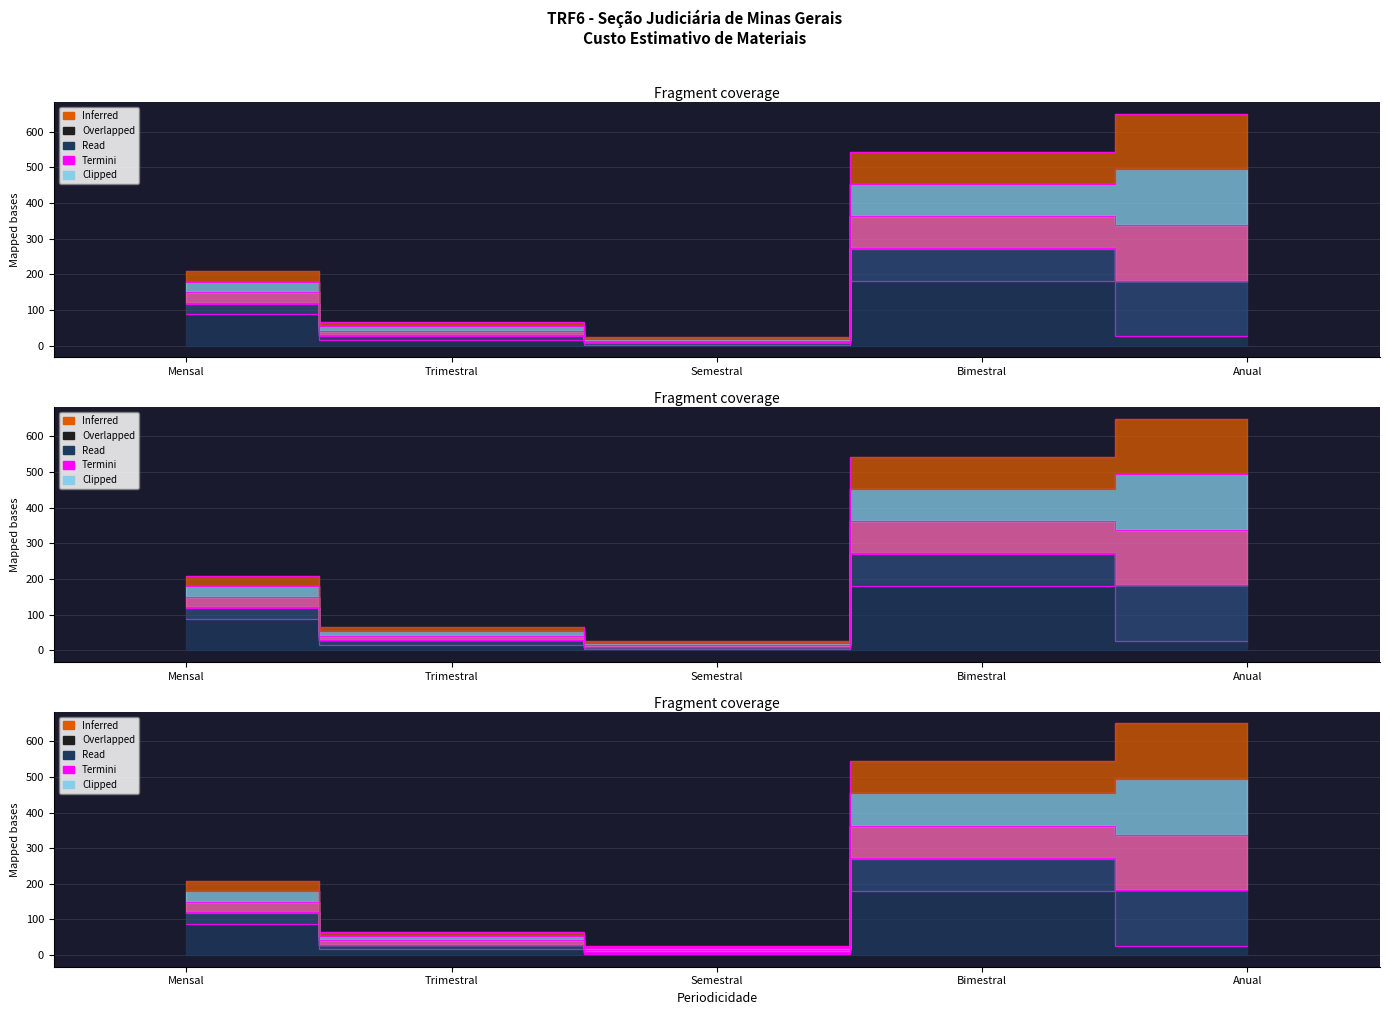

What is the difference between the second highest and second lowest values?

72.0